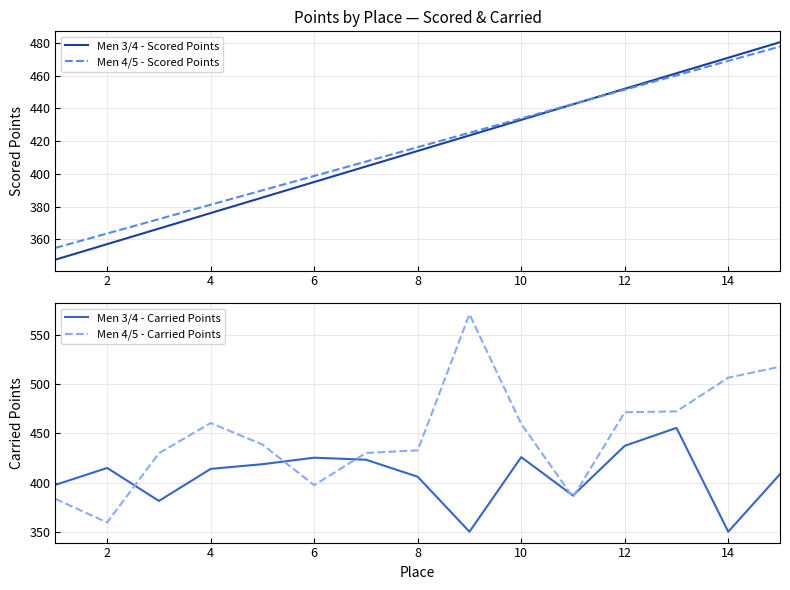

Is the value of Men 3/4 - Scored Points at 2 greater than the value of Men 4/5 - Scored Points at 4?

No